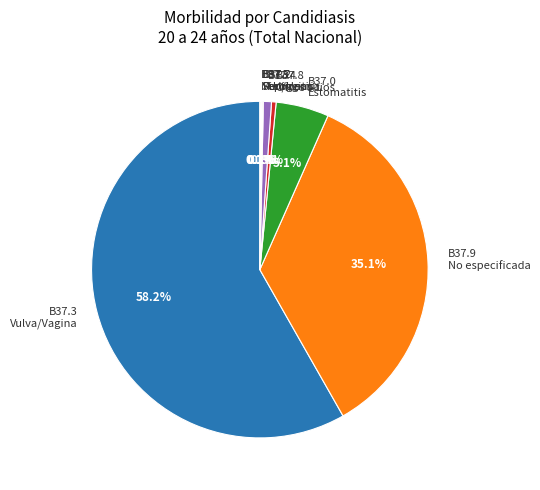

Which slice is the largest?

B37.3 Vulva/Vagina